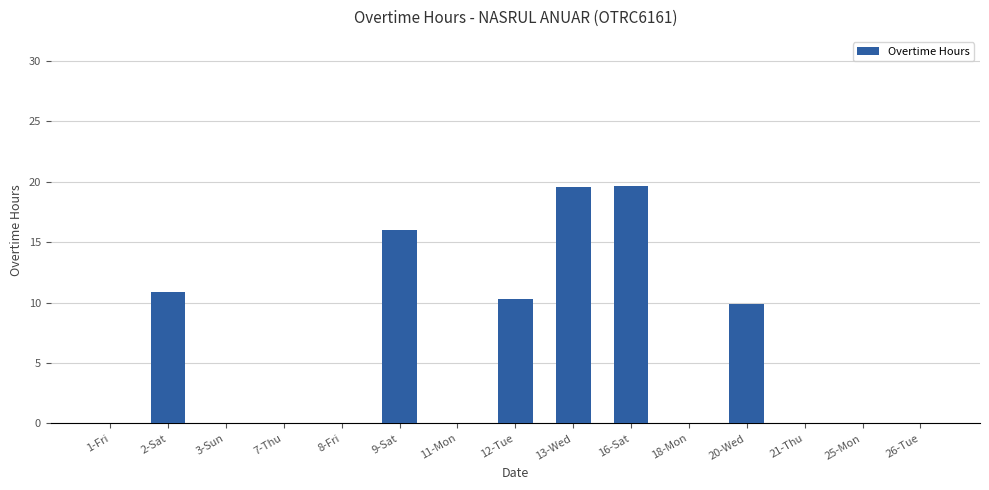

Approximately how many times larger is the value at 20-Wed compared to 13-Wed?

0.5